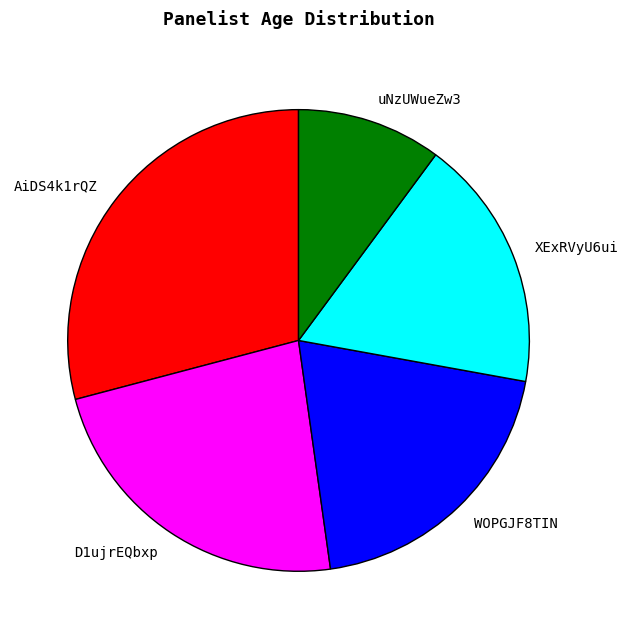

Does AiDS4k1rQZ represent more than half of the total?

No